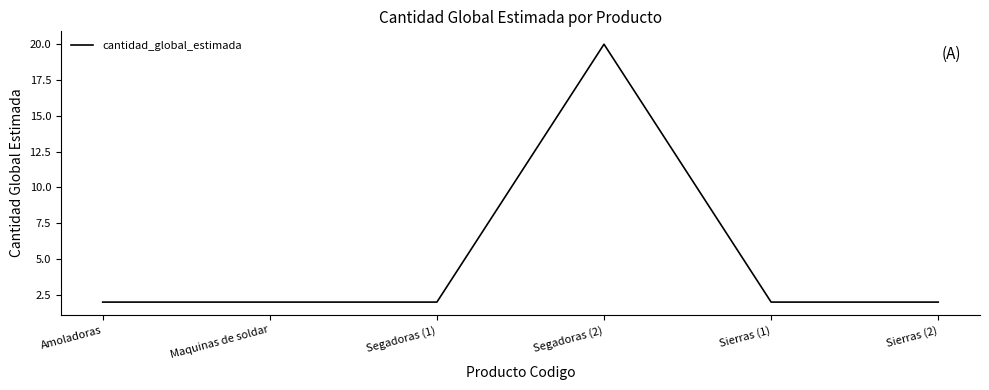

Approximately how many times larger is the value at Sierras (1) compared to Maquinas de soldar?

1.0